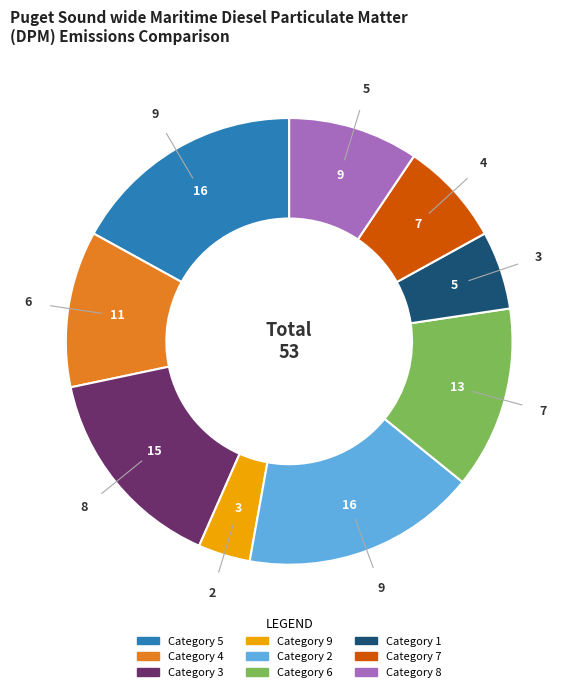

Does any single category account for the majority?

No